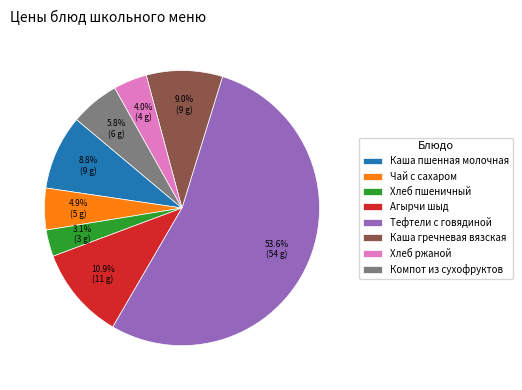

What percentage is the Каша гречневая вязская slice, to the nearest percent?

9%